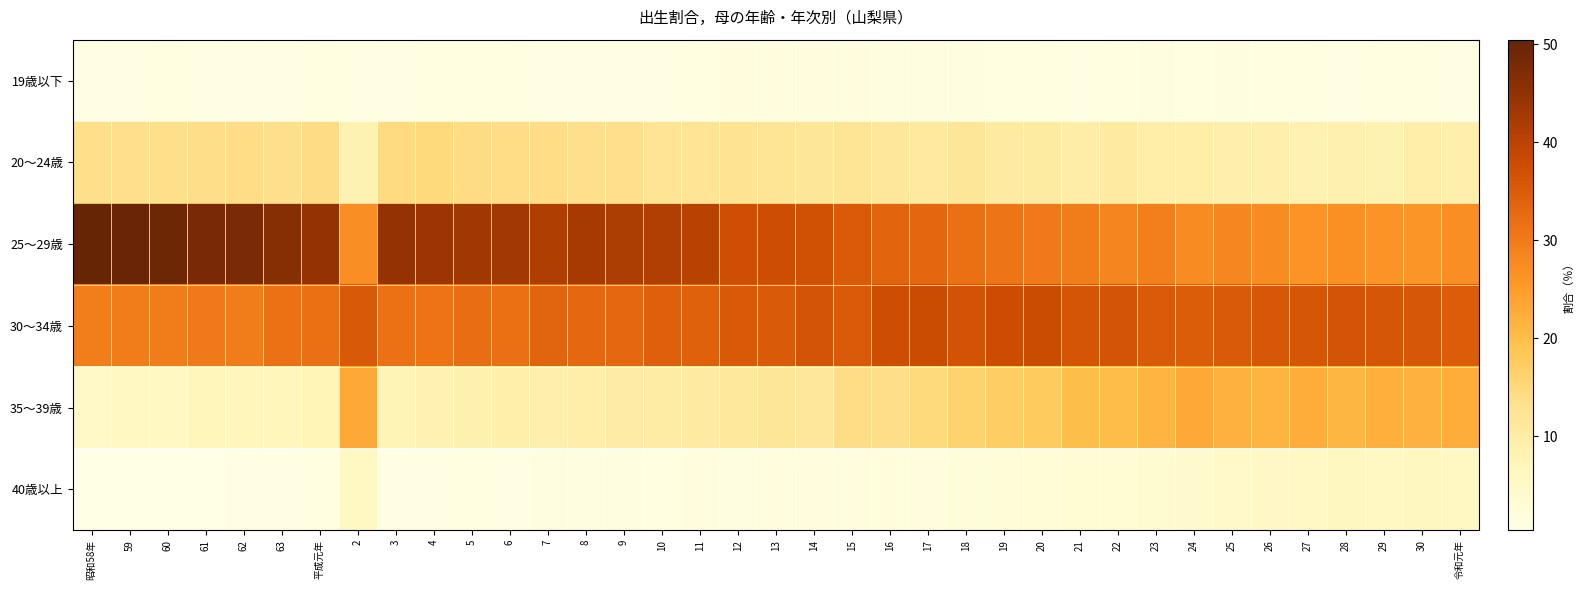

Between 18 and 29, which series saw the biggest shift?

35～39歳